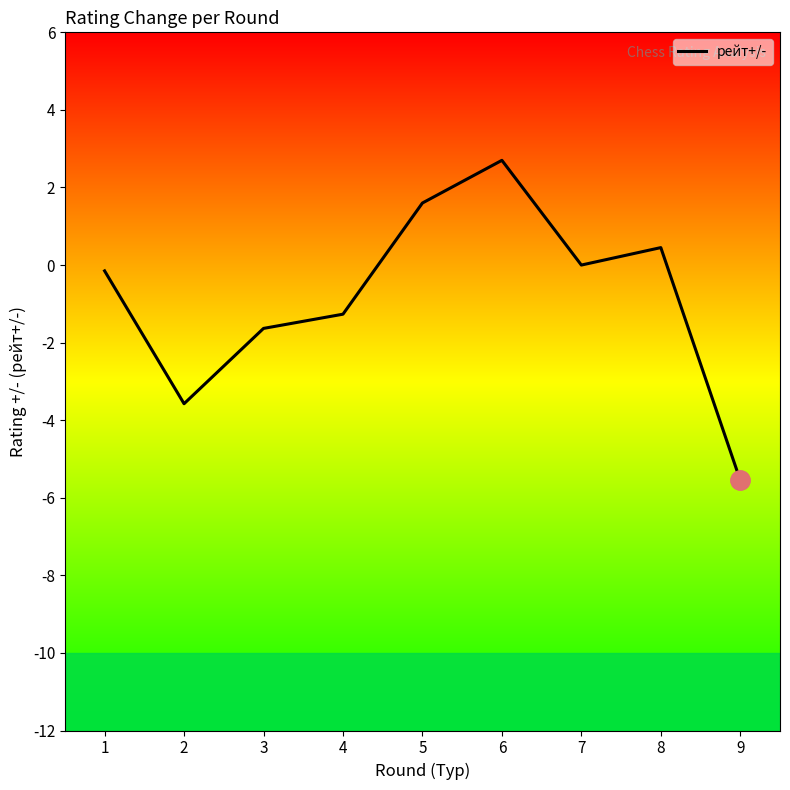

How many lines are shown in the chart?

1